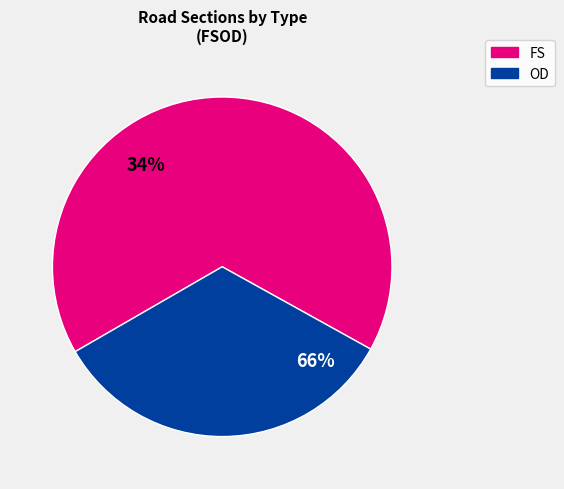

True or false: FS accounts for 61% of the total.

False